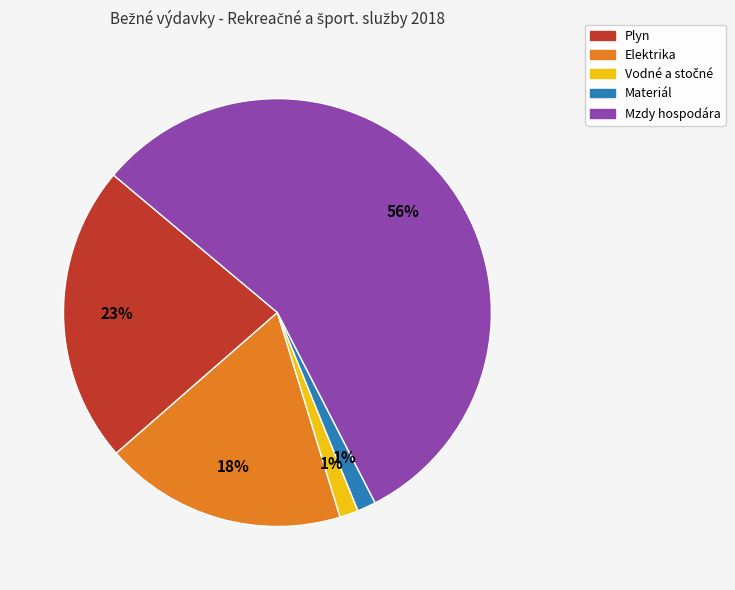

The Mzdy hospodára slice represents 48% of the pie. True or false?

False